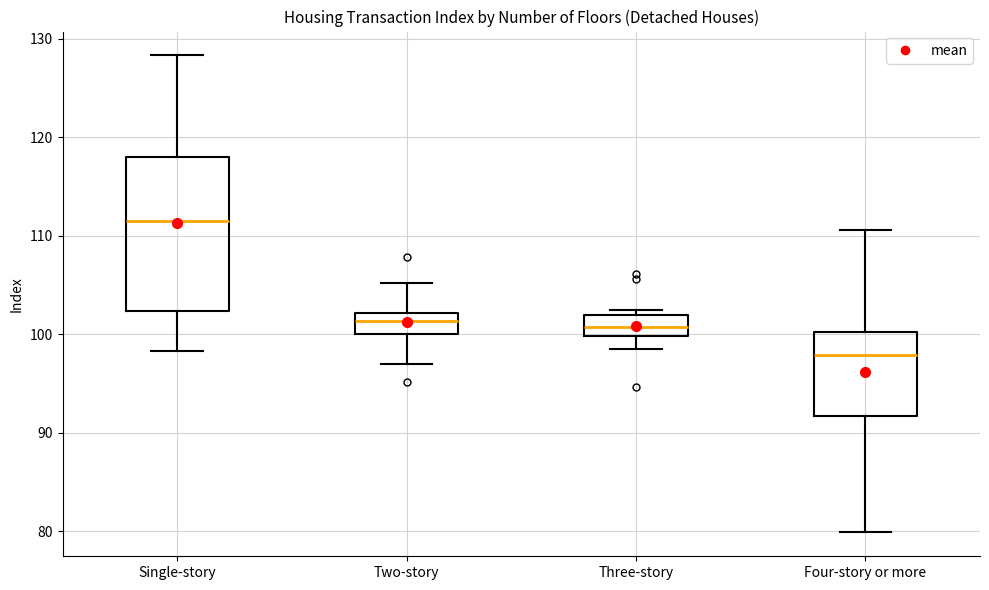

Comparing the boxes themselves (not the whiskers), which one is the tallest?

Single-story